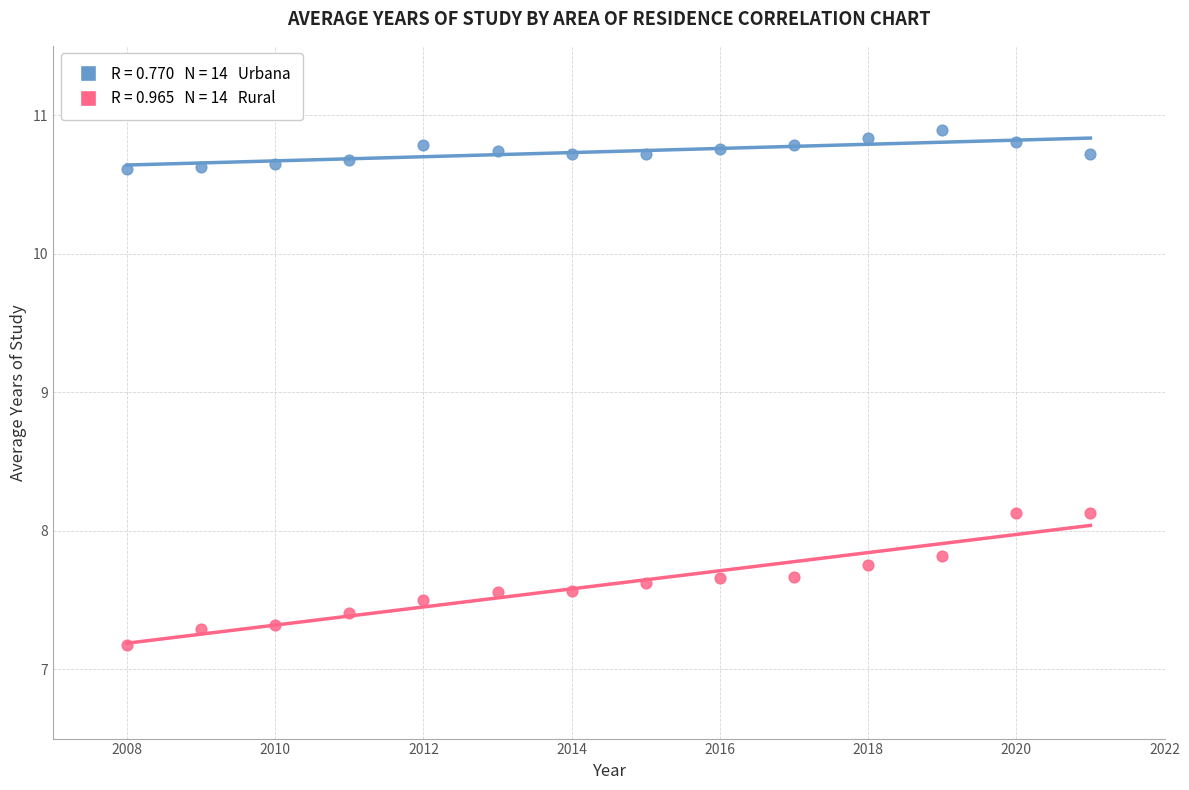

Across all data points, what is the range of Y values (max minus min)?

3.7